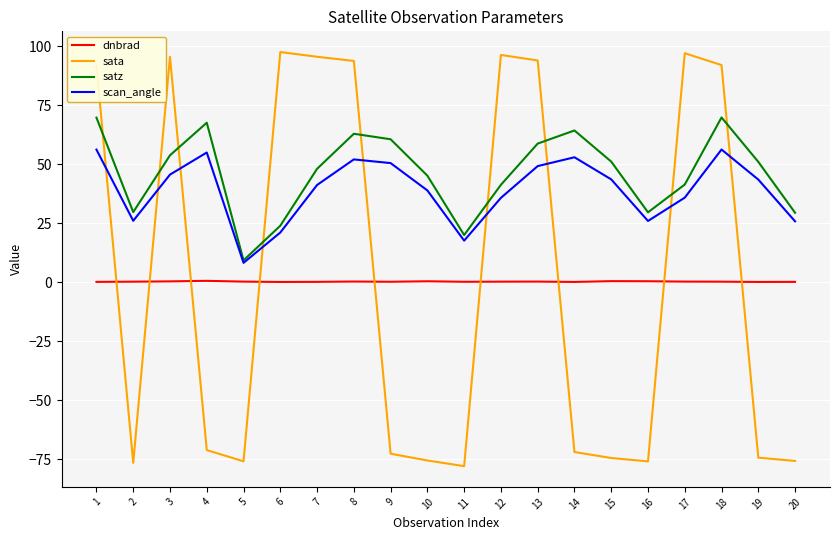

Rank the series by their maximum value, from lowest to highest.

dnbrad, scan_angle, satz, sata